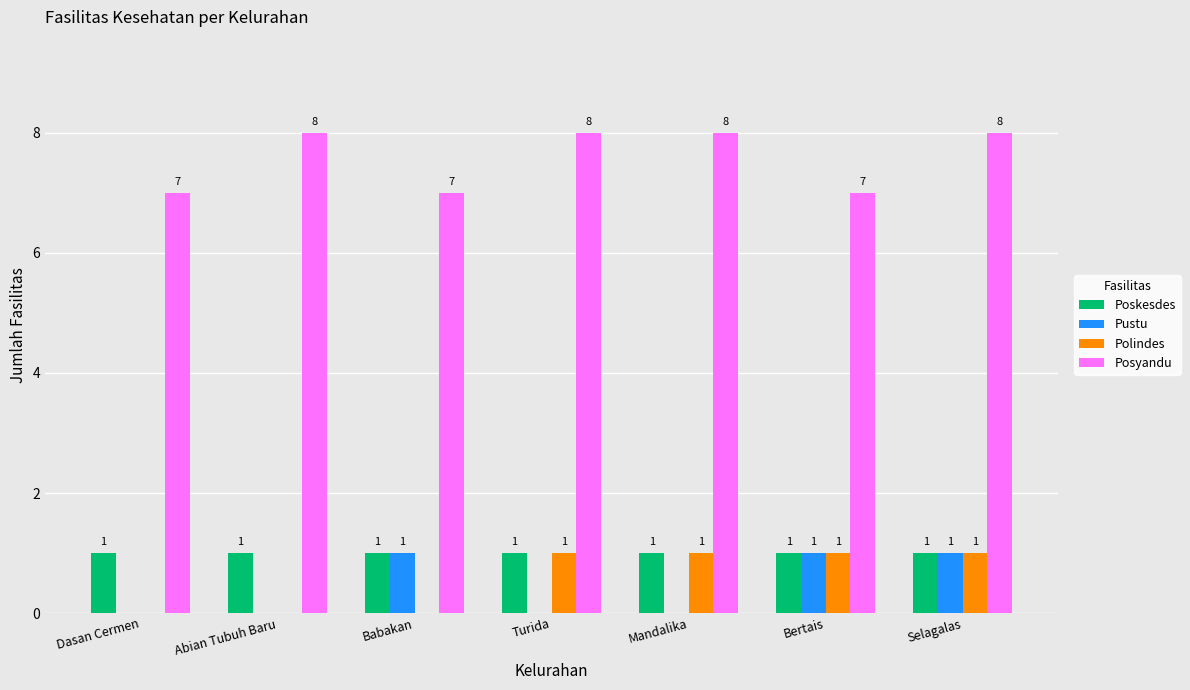

Reading right to left, transcribe all the data shown in this chart.

Poskesdes: 1	1	1	1	1	1	1
Pustu: 1	1	0	0	1	0	0
Polindes: 1	1	1	1	0	0	0
Posyandu: 8	7	8	8	7	8	7